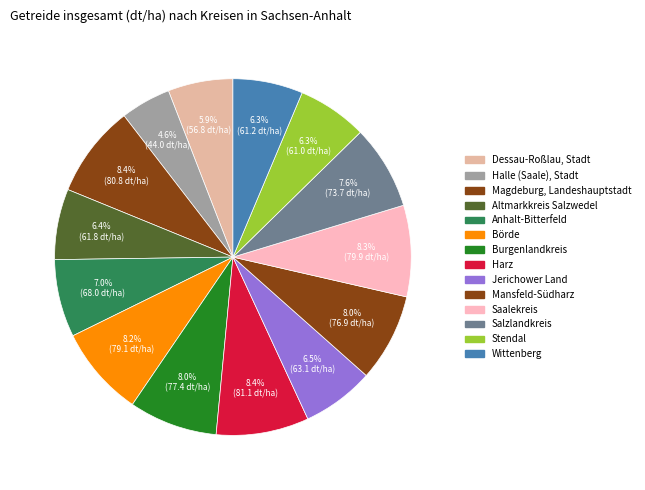

To the nearest percent, what is the combined percentage of Börde and Dessau-Roßlau, Stadt?

14%